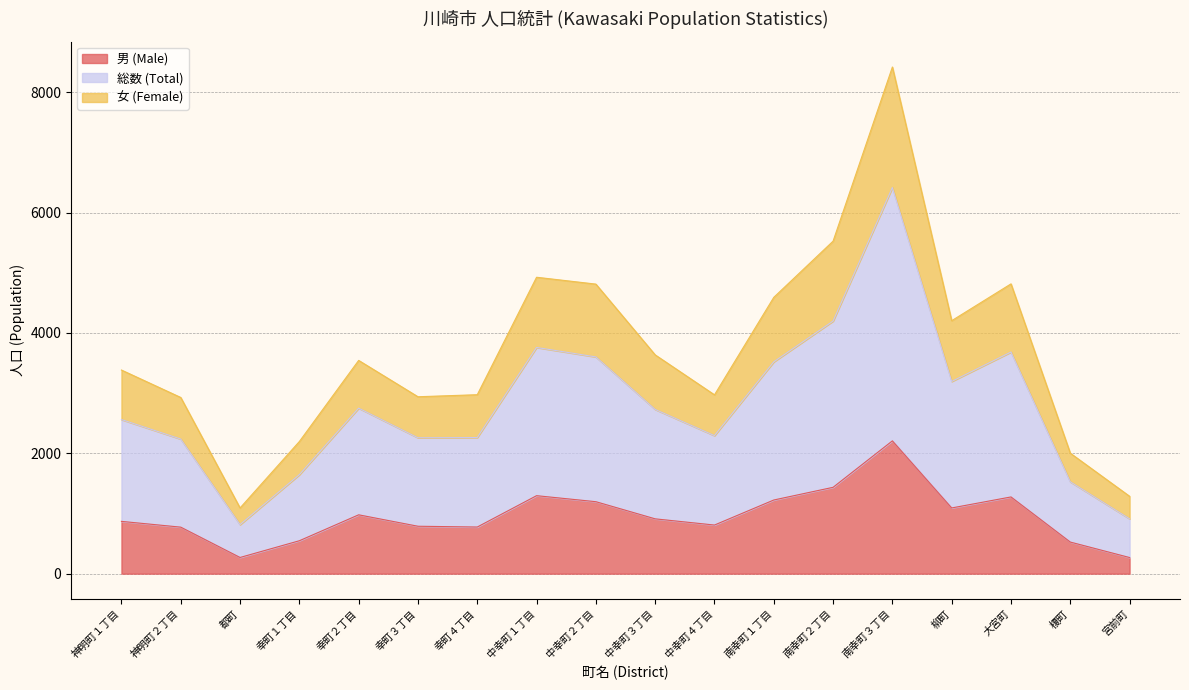

Between 幸町３丁目 and 榎町, which is larger?

幸町３丁目